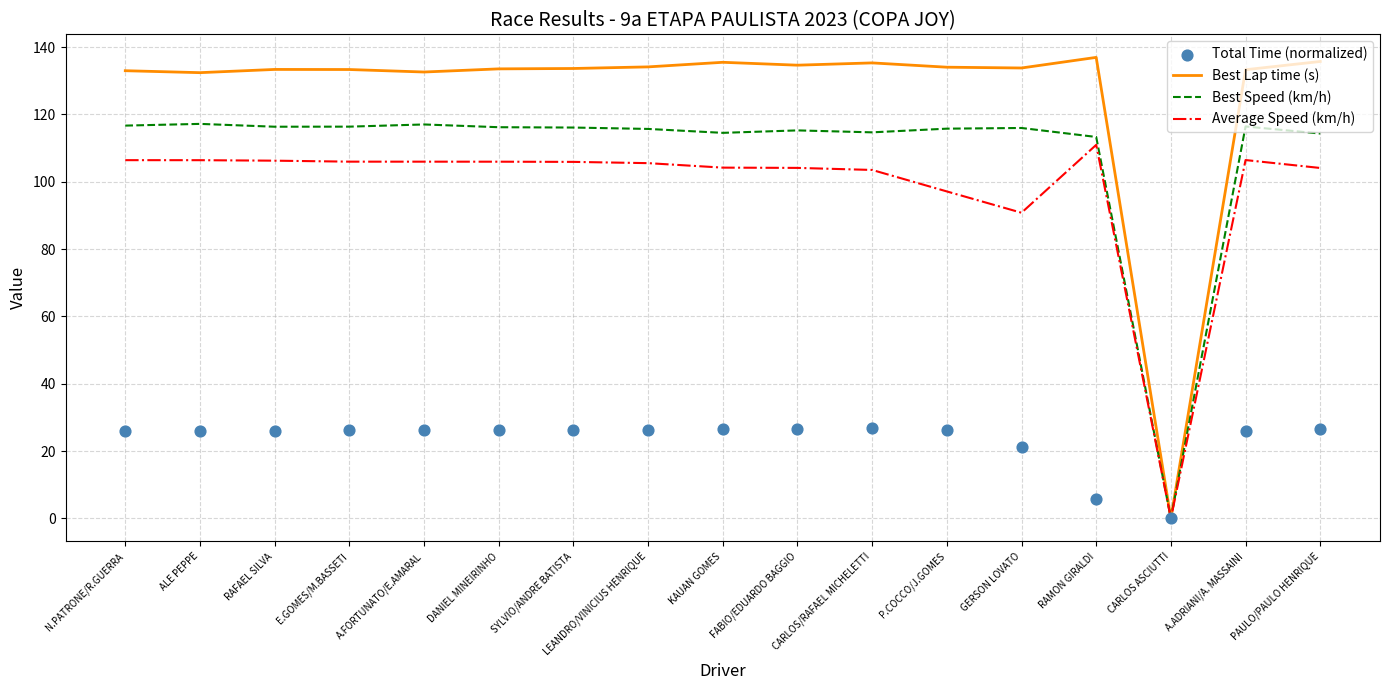

What is the total value across all series at ALE PEPPE?

382.0